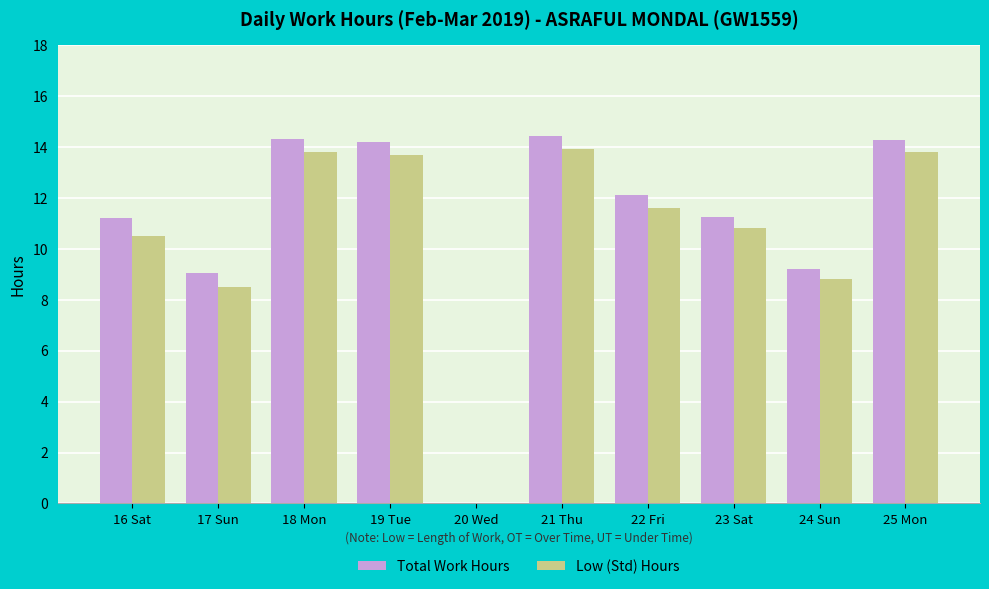

What is the sum of the Low (Std) Hours values at 21 Thu and 24 Sun?

22.7